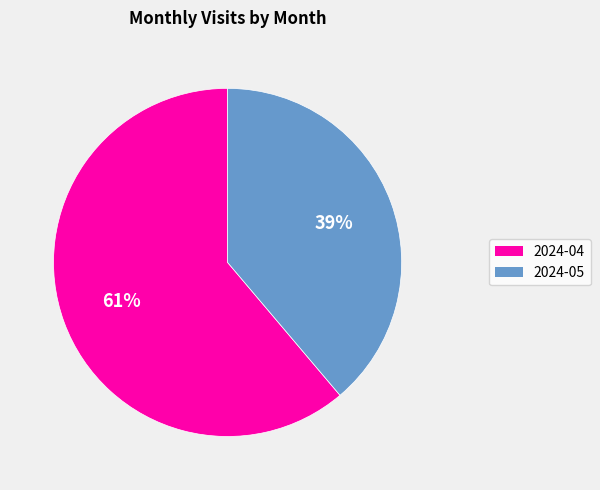

To the nearest percent, what is the combined percentage of 2024-05 and 2024-04?

100%